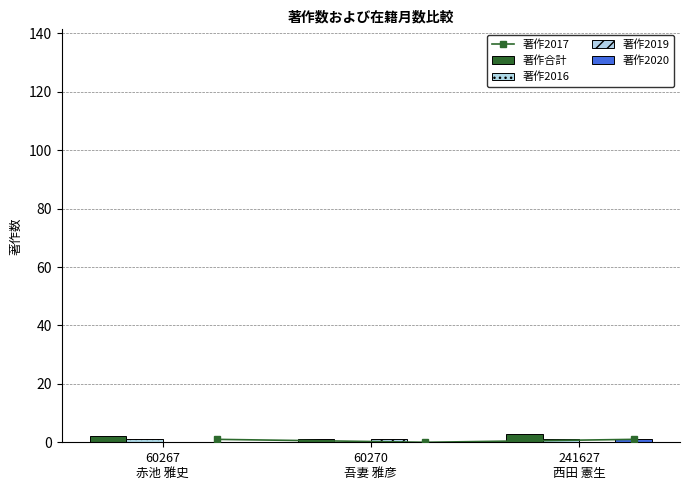

Count the number of data series in this chart.

5